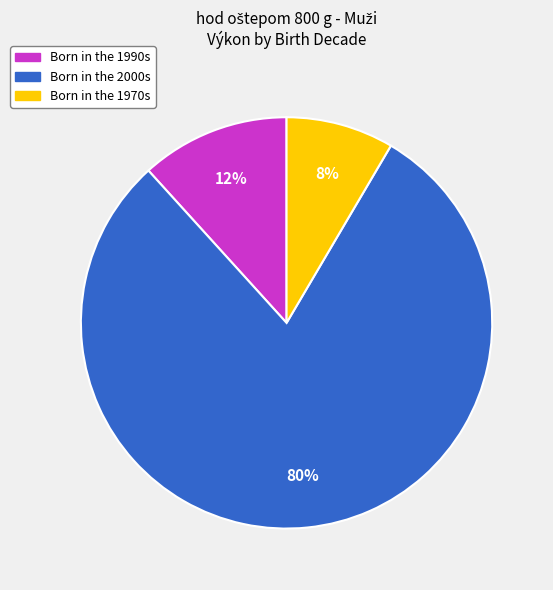

To the nearest percent, what is the average slice percentage?

33%